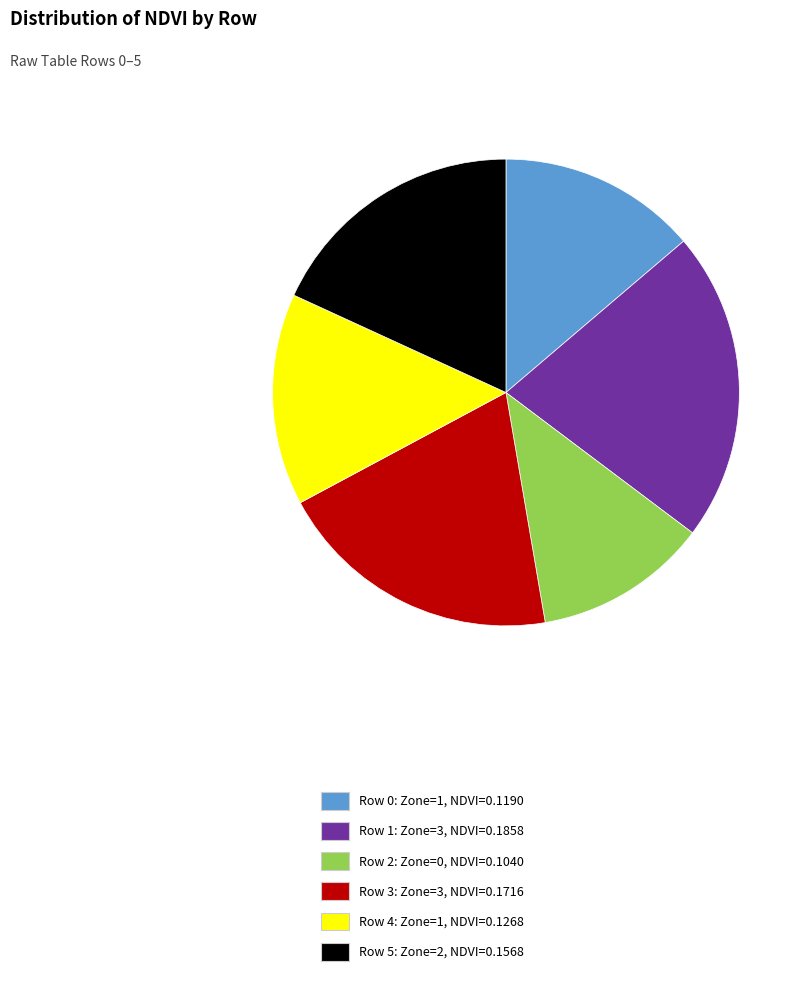

Do Row 0: Zone=1, NDVI=0.1190 and Row 4: Zone=1, NDVI=0.1268 together represent more than half of the pie?

No